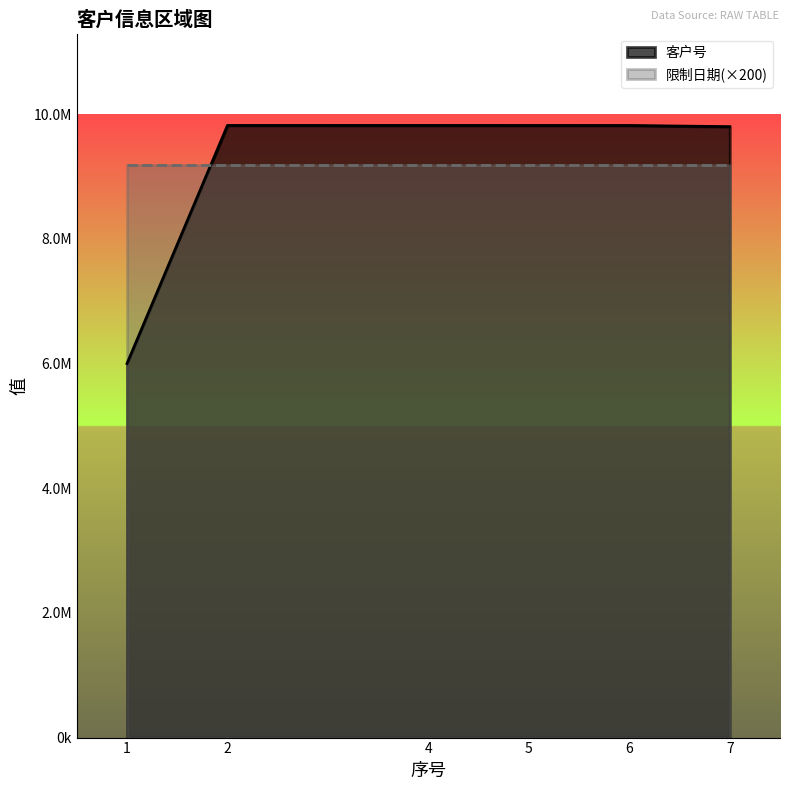

Which label corresponds to the largest value in the chart?

2